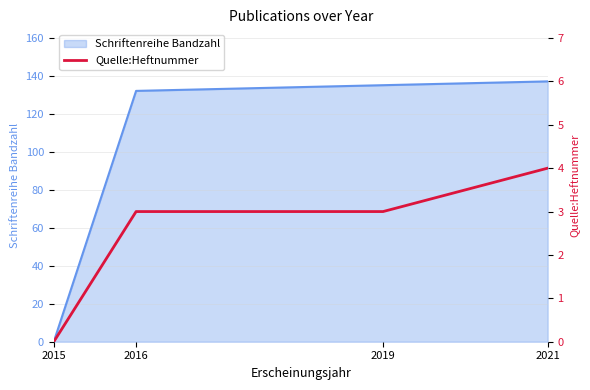

True or false: Schriftenreihe Bandzahl has a value of 73 at 2016.

False